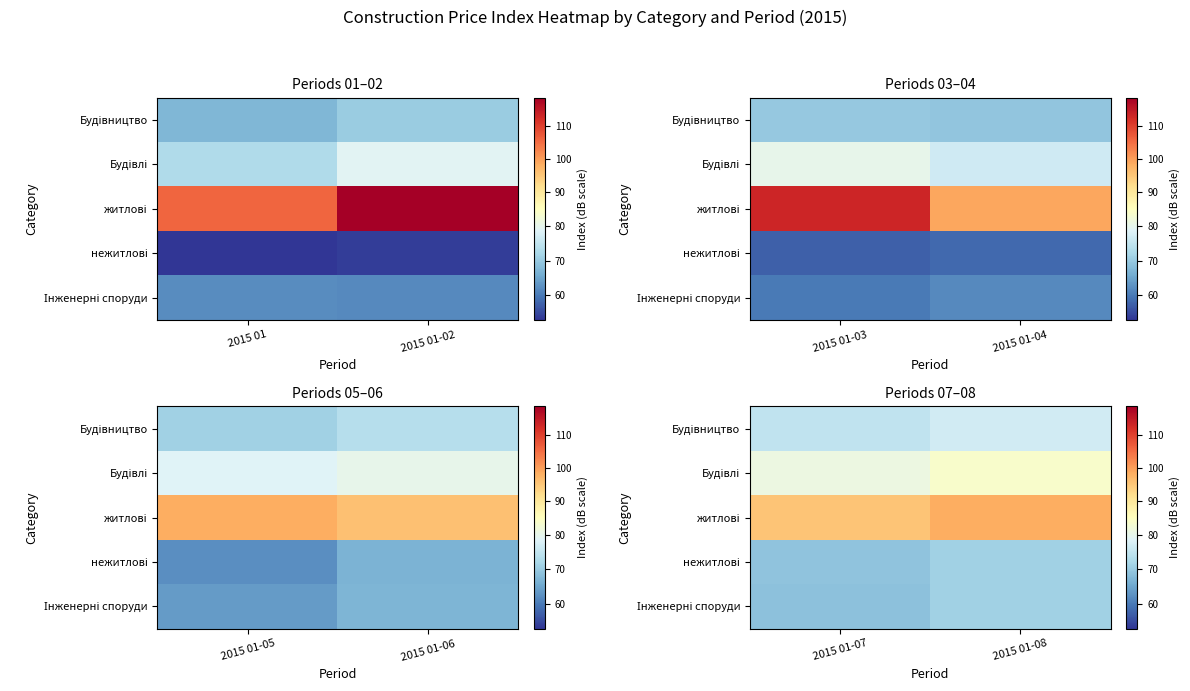

Read the Будівництво value at 2015 01-07.

74.8